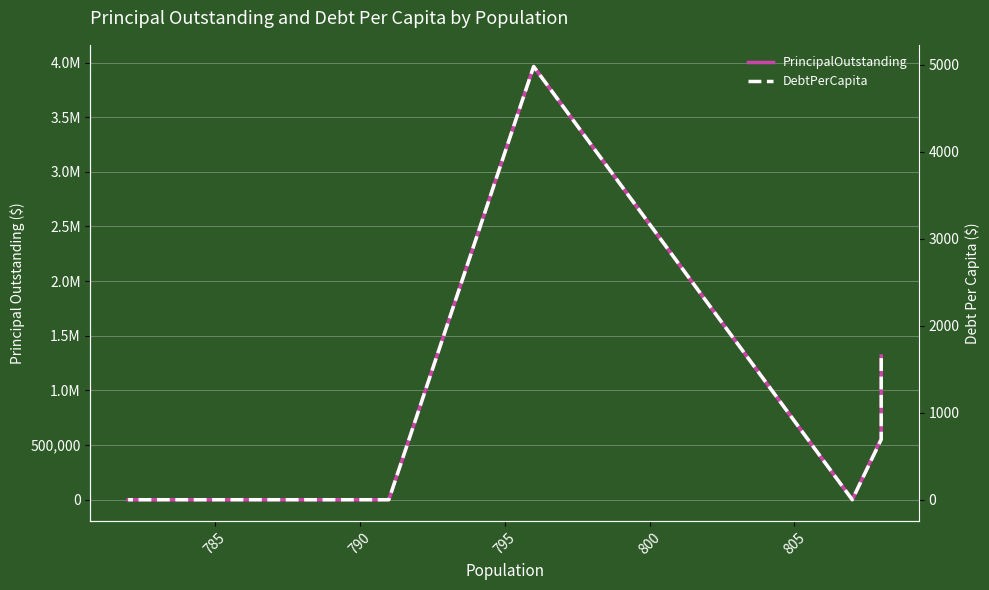

Does the chart display data point markers on the line(s)?

No